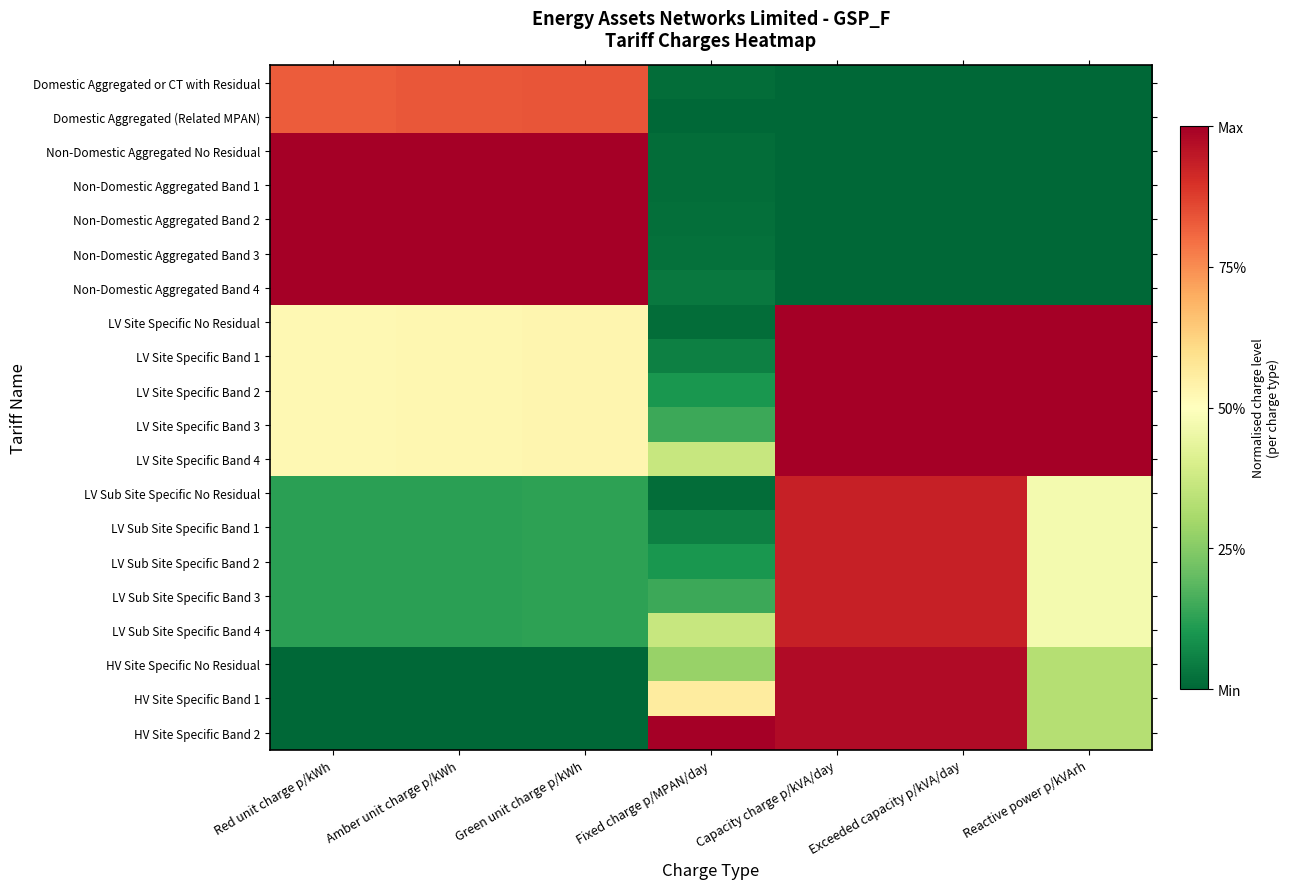

At which category is the sum across all series the highest?

Capacity charge p/kVA/day